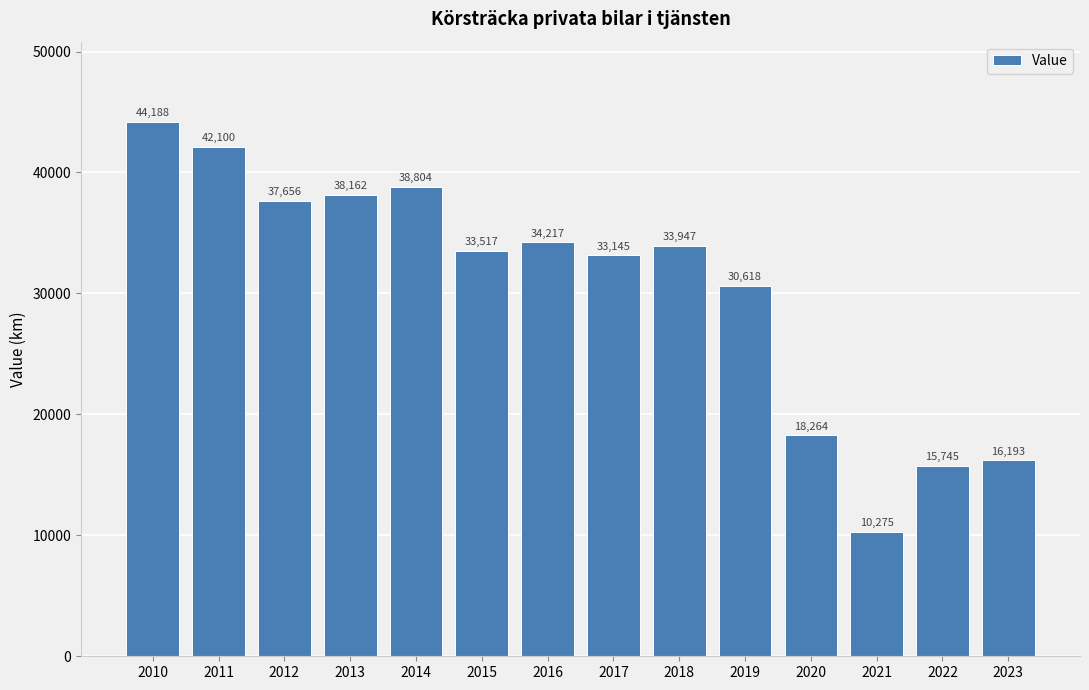

At which label is the value closest to 27231?

2019